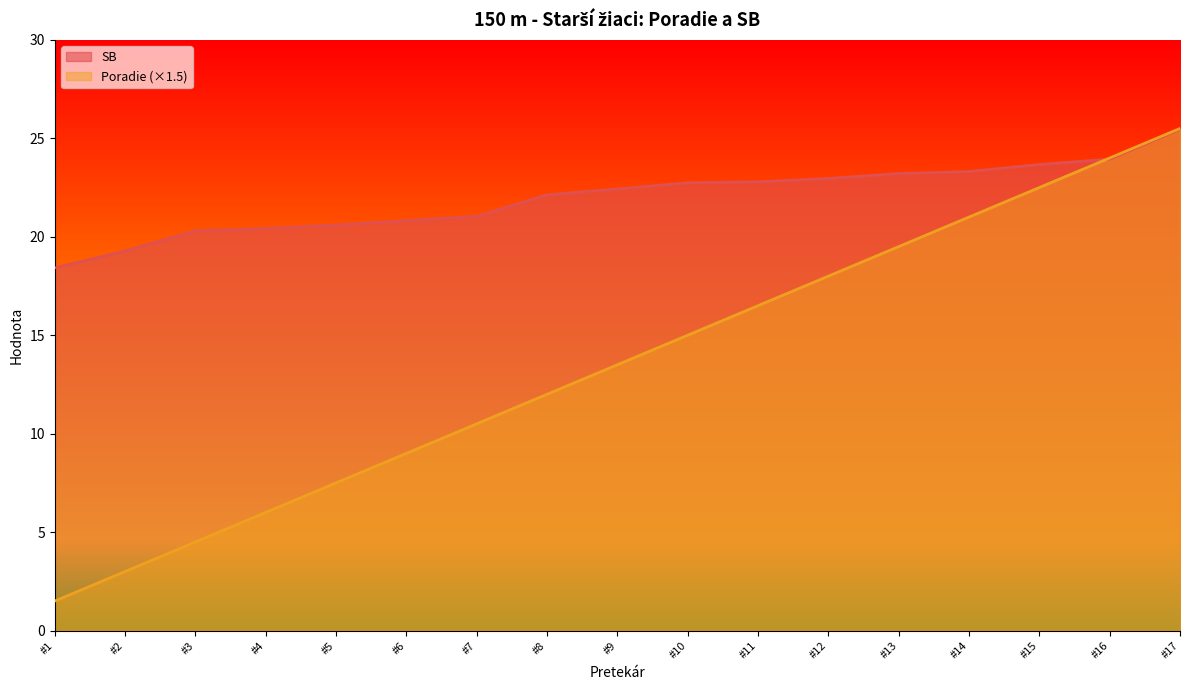

Rank the series by their average value, from highest to lowest.

SB, Poradie (×1.5)